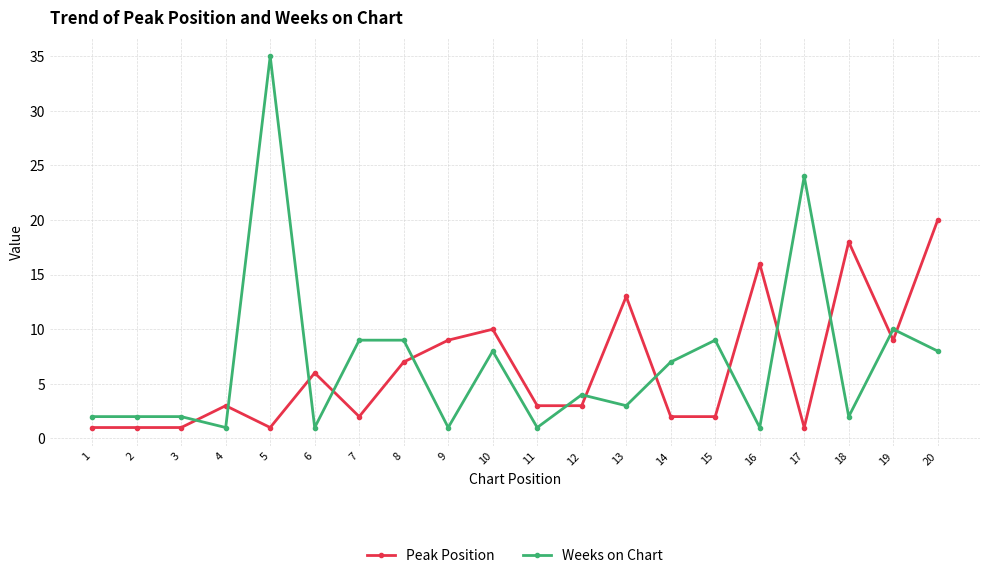

What are all the series names shown in the legend?

Peak Position, Weeks on Chart